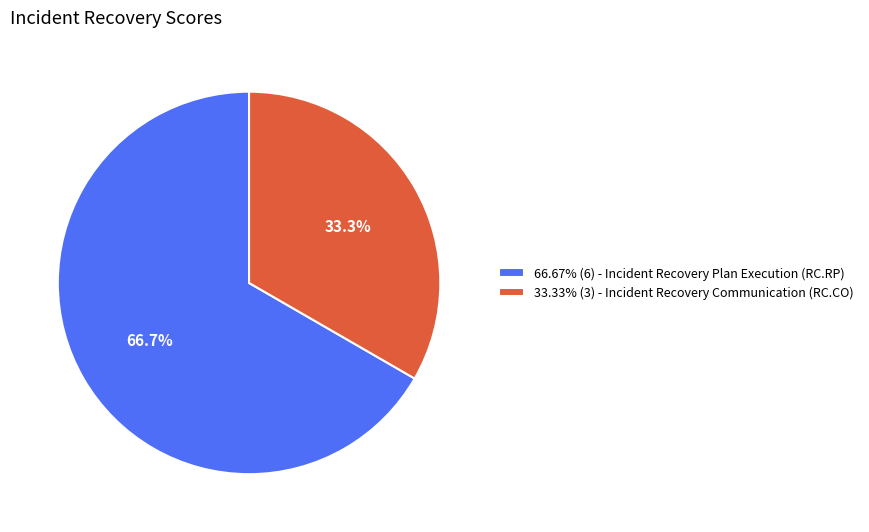

What is the ratio of the value at 66.67% (6) - Incident Recovery Plan Execution (RC.RP) to the value at 33.33% (3) - Incident Recovery Communication (RC.CO)?

2.0